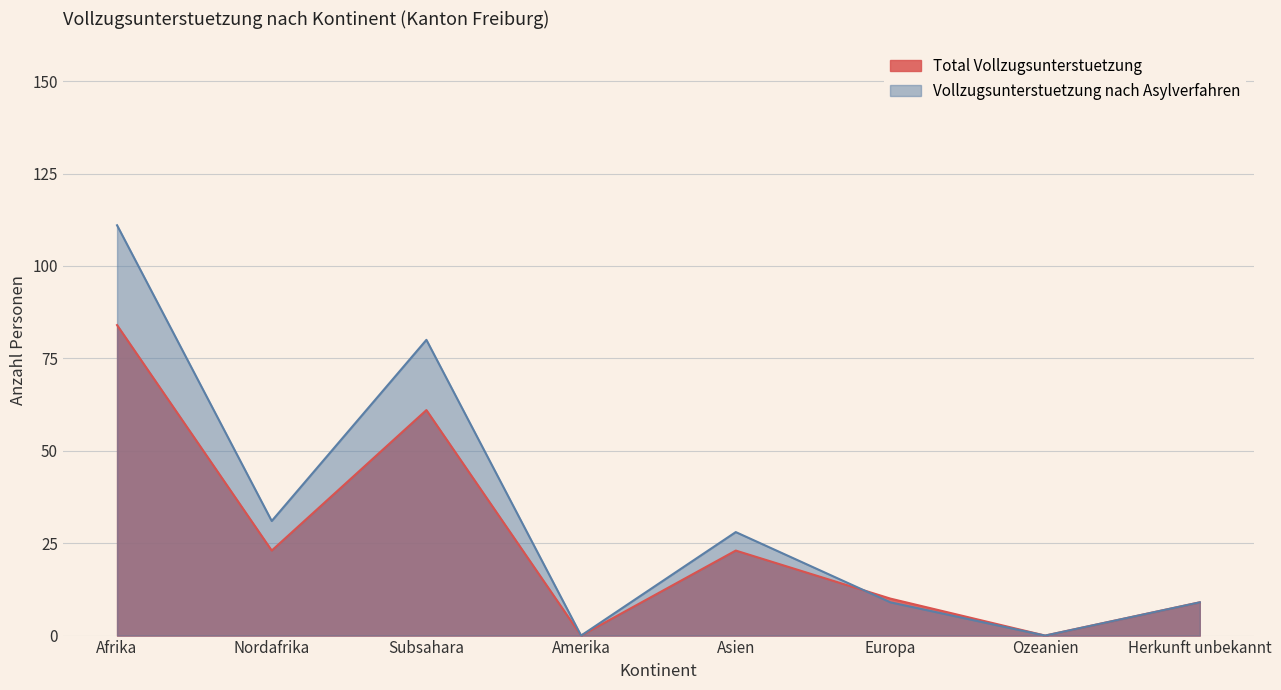

Between Asien and Europa, which series saw the biggest shift?

Vollzugsunterstuetzung nach Asylverfahren